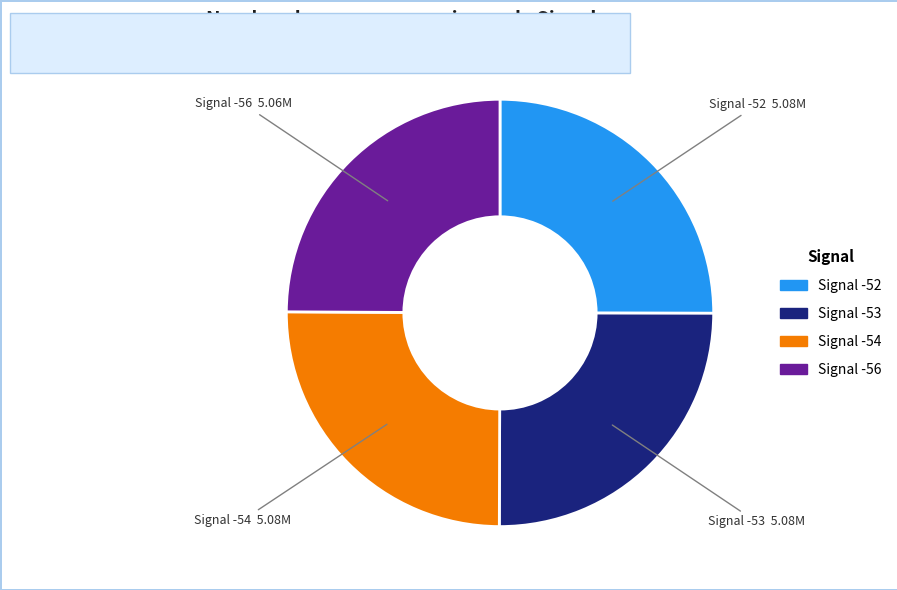

How many segments does this pie chart have?

4